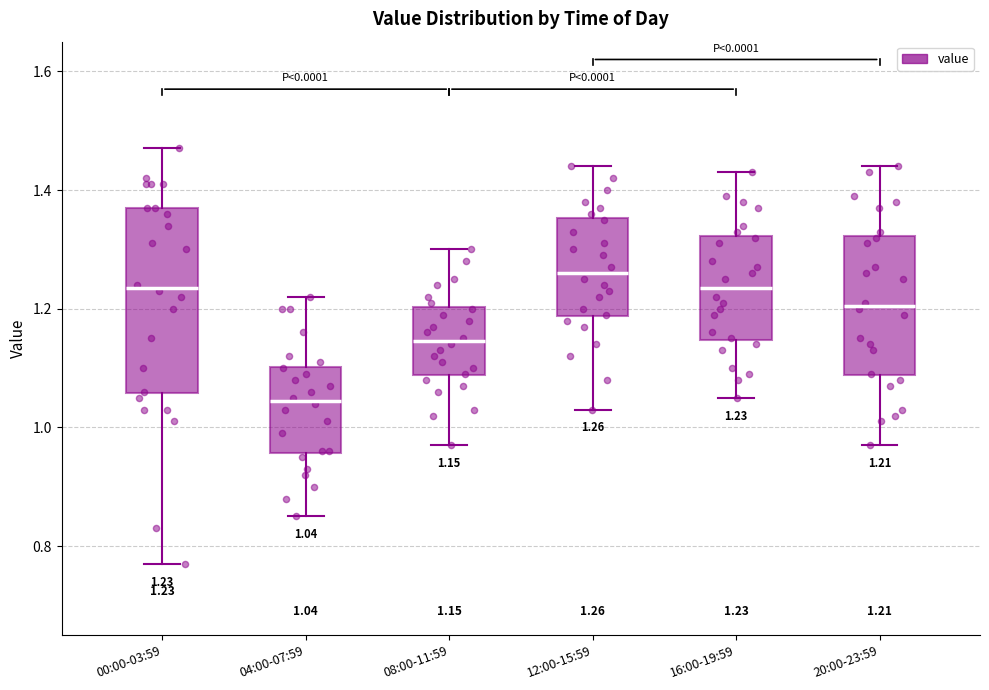

Which box is the tallest, from its lower edge to its upper edge?

00:00-03:59